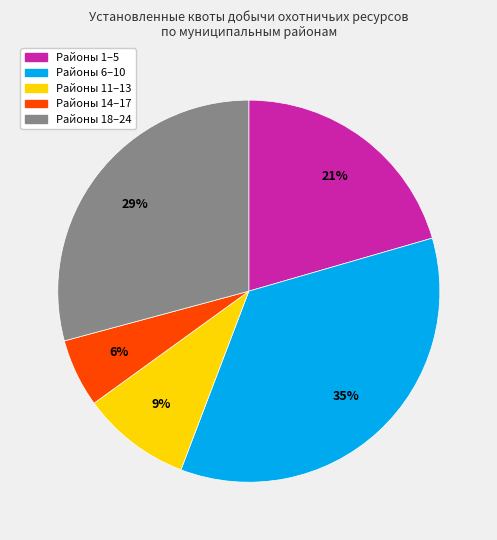

To the nearest percent, what is the average slice percentage?

20%